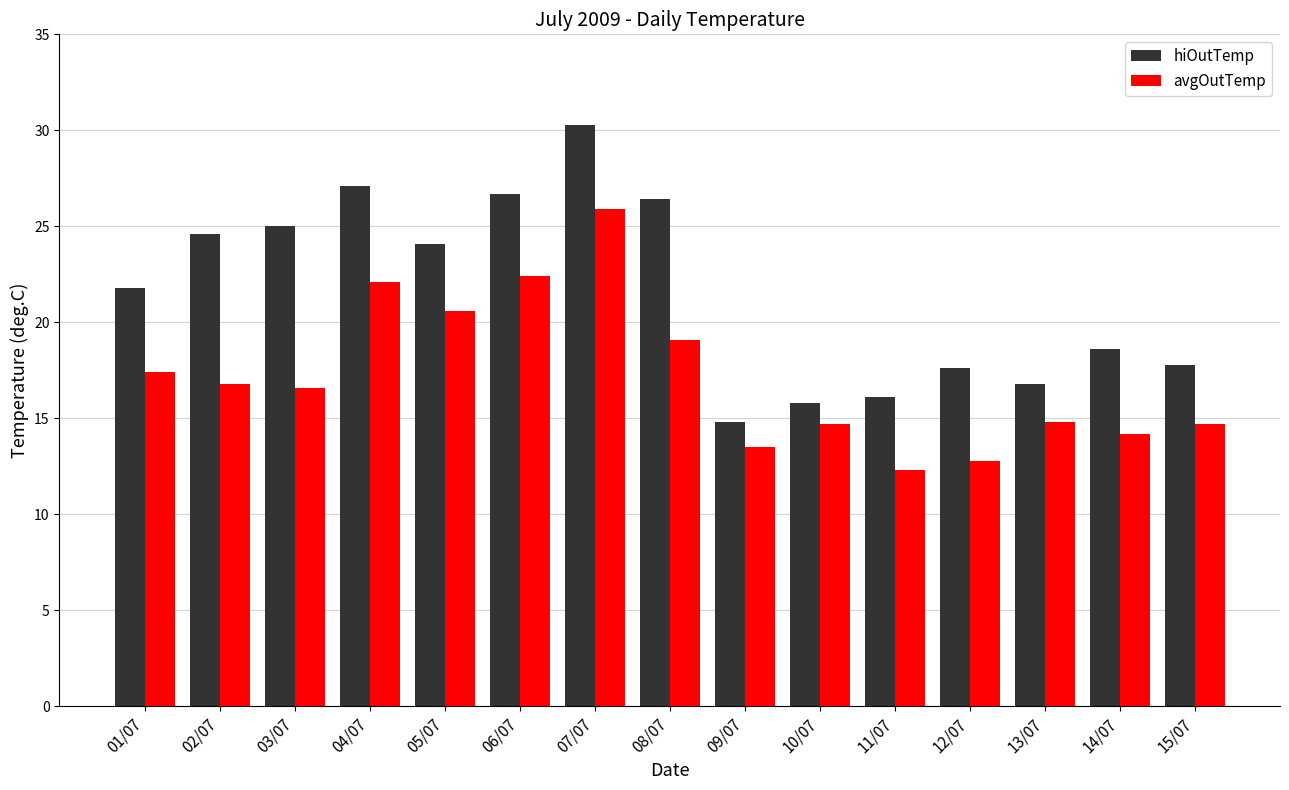

What is the sum of the avgOutTemp values at 01/07 and 08/07?

36.5